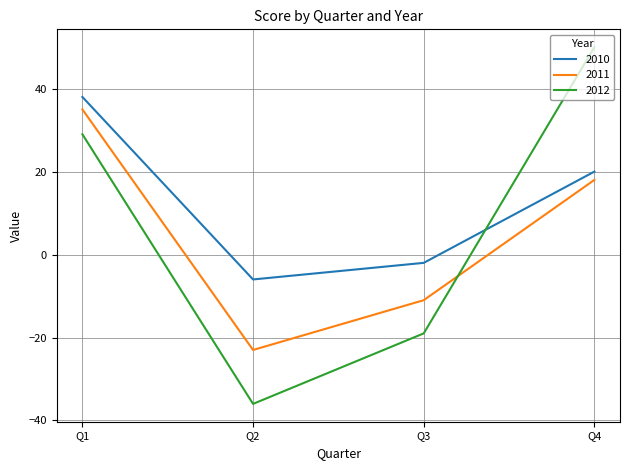

What is the difference between the maximum and second lowest values in the 2010 series?

40